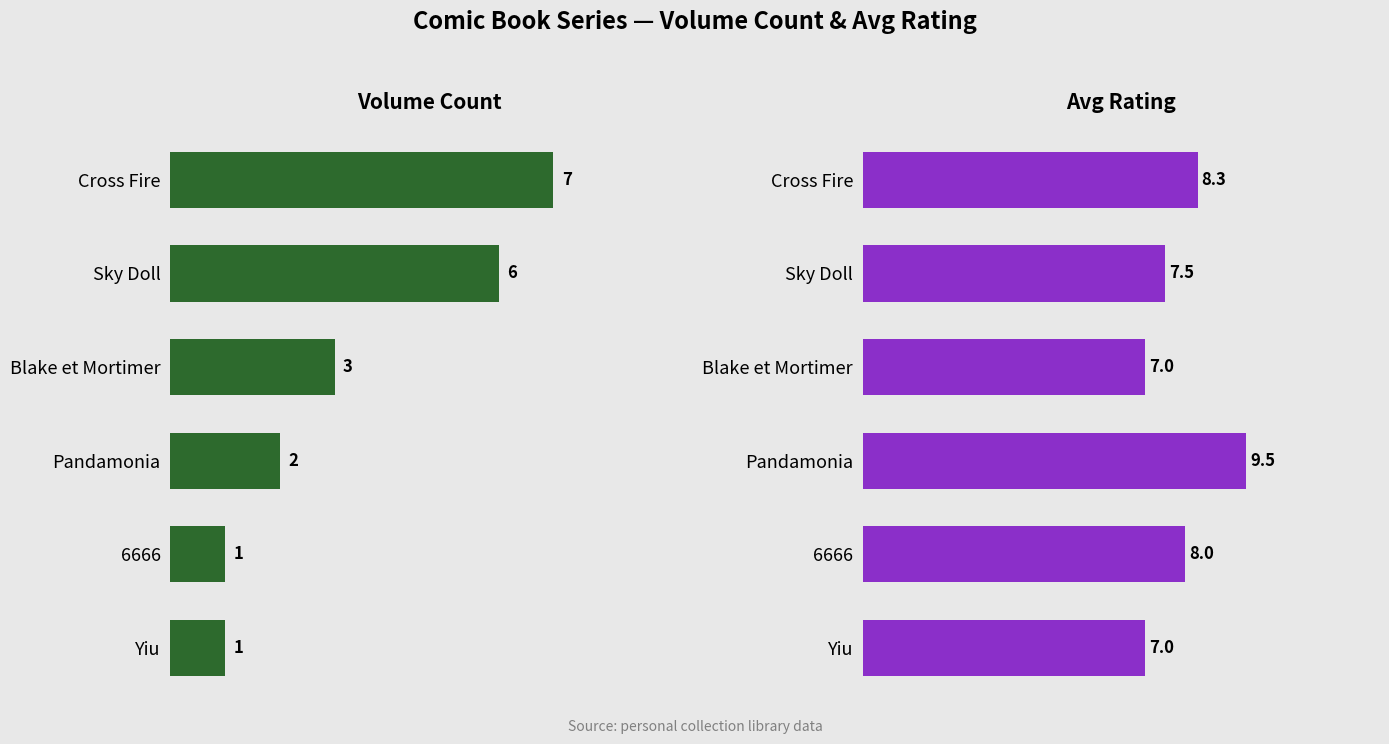

At how many categories does at least one series exceed 5?

6